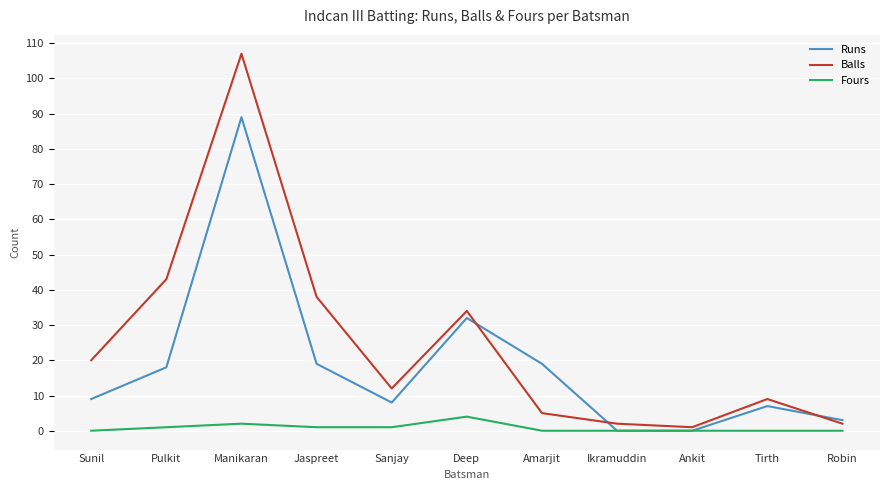

After their last crossing, which series has the higher values: Balls or Runs?

Runs